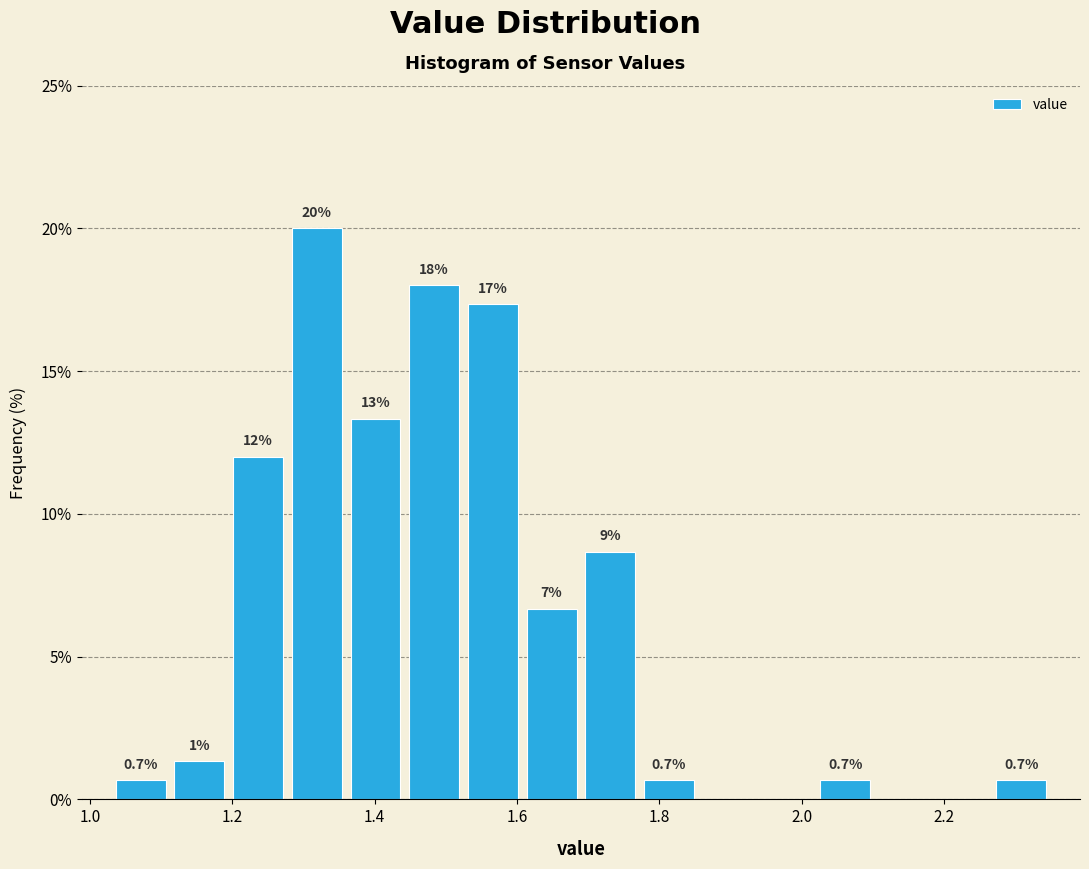

Which range on the x-axis has the tallest bar?

1.28 to 1.36